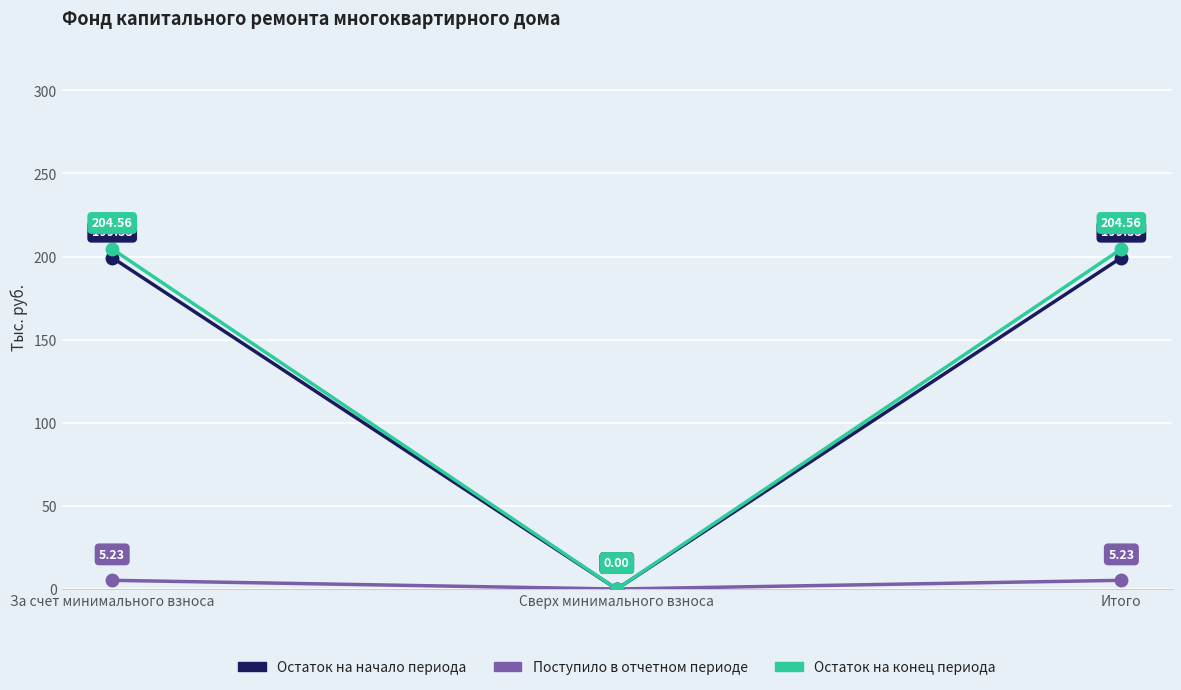

At Итого, list the series in order from largest to smallest.

Остаток на конец периода, Остаток на начало периода, Поступило в отчетном периоде